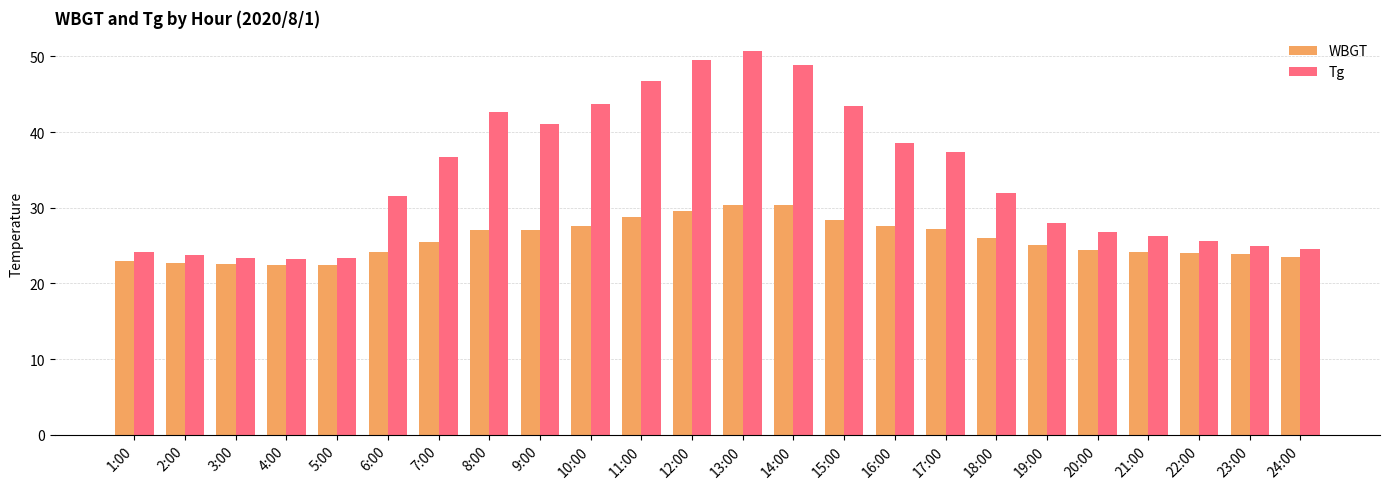

What is the approximate value of Tg at 2:00?

23.7